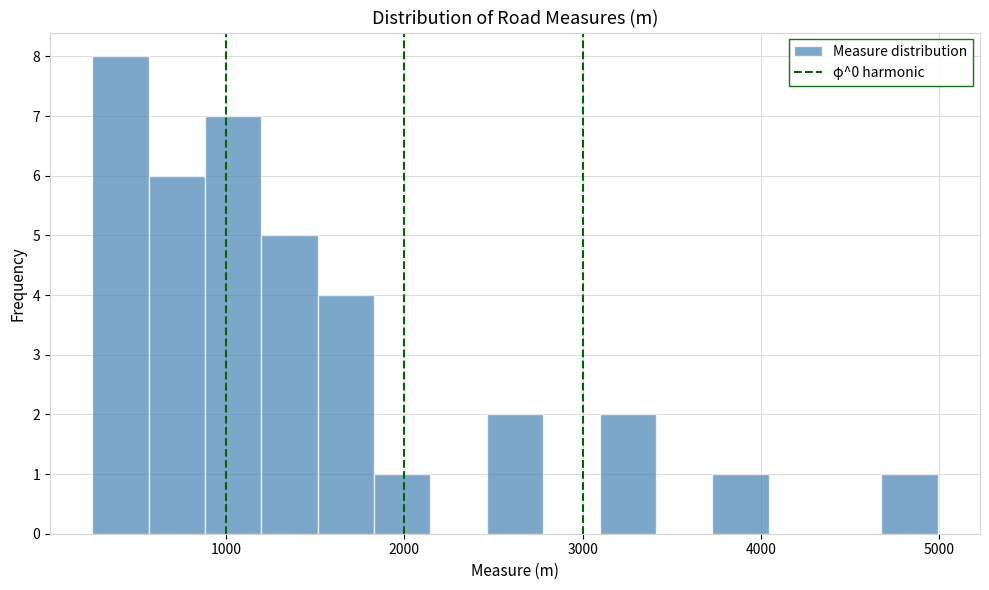

Around what value on the x-axis is the tallest bar? Give the approximate position of its centre, as read against the axis.

400